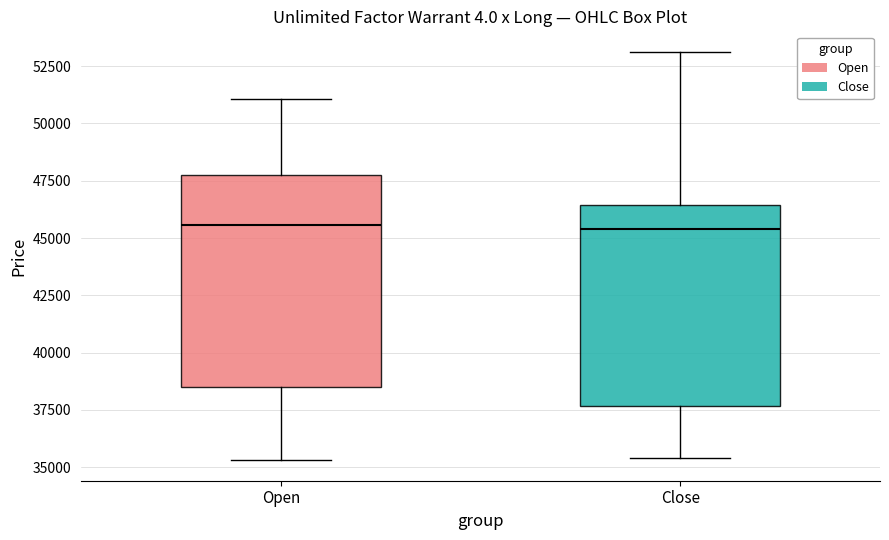

Where is the lower edge of the box for Close on the y-axis? The values are not printed on the chart, so give them approximately, as read against the axis.

37500